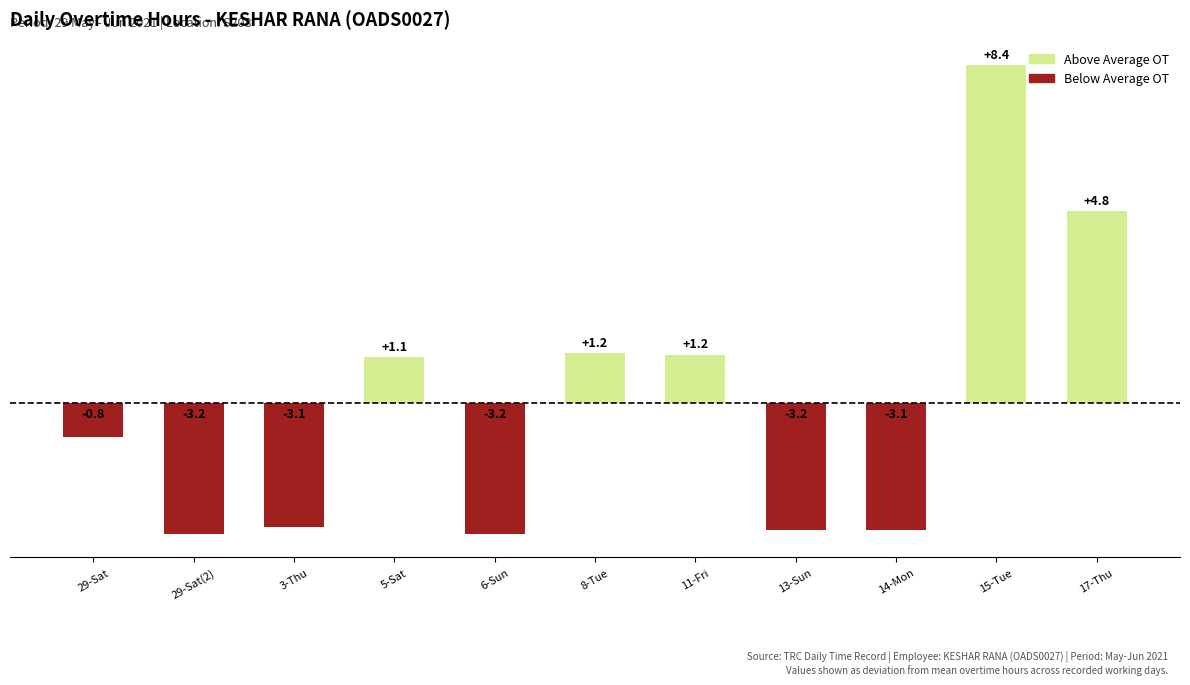

What position from the right is 13-Sun?

4